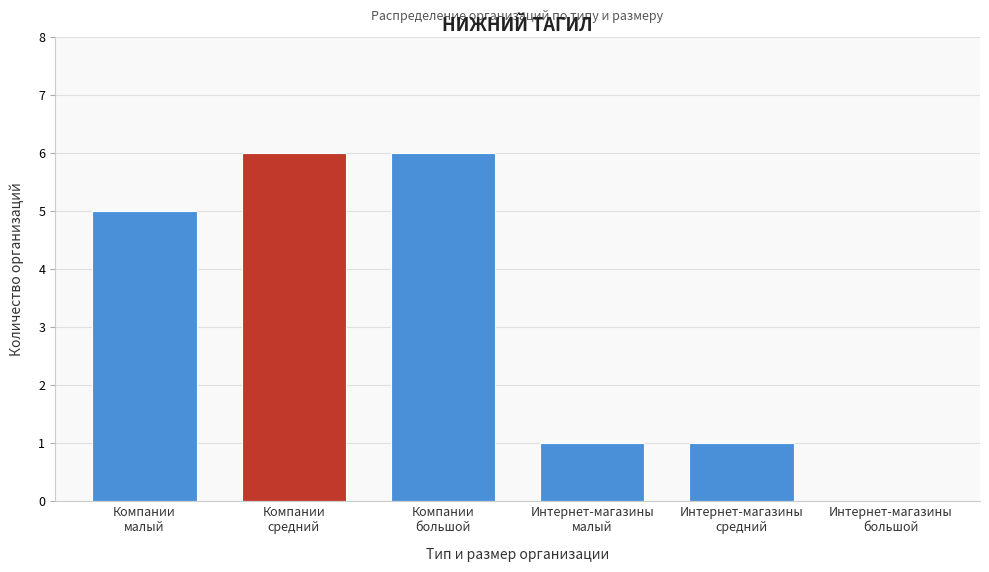

What is the maximum value shown in the chart?

6